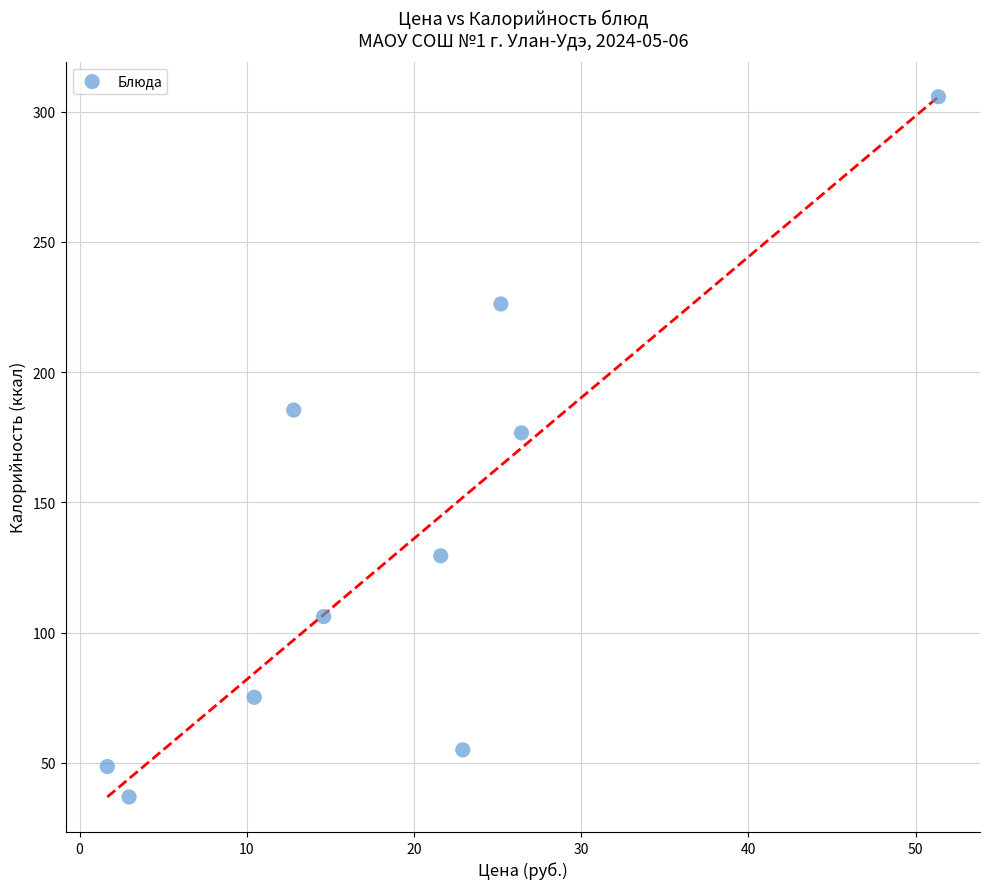

What is the range of Y values (max minus min)?

268.8